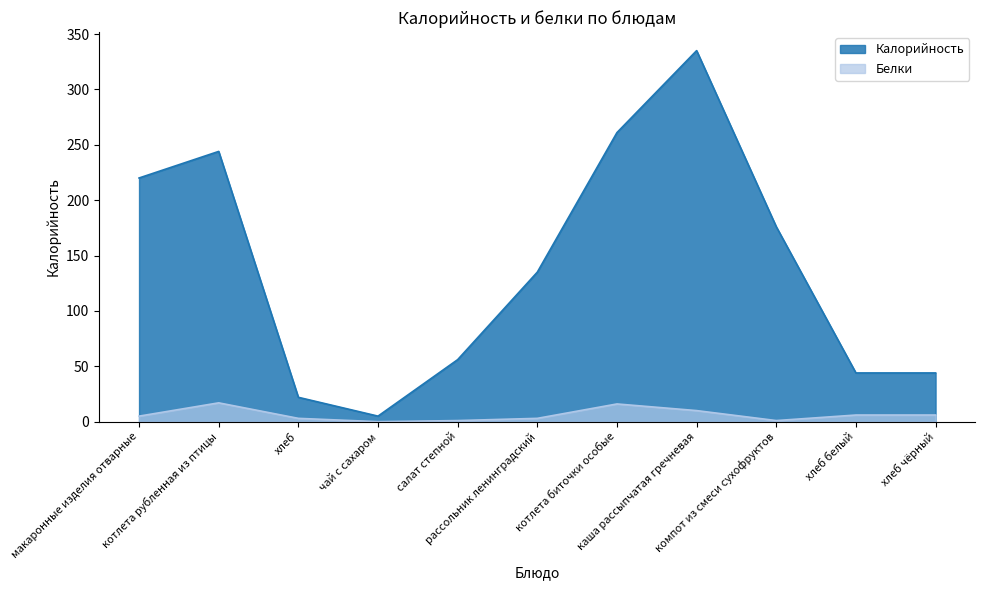

In Калорийность, how many points are higher than both neighbors (excluding endpoints)?

2